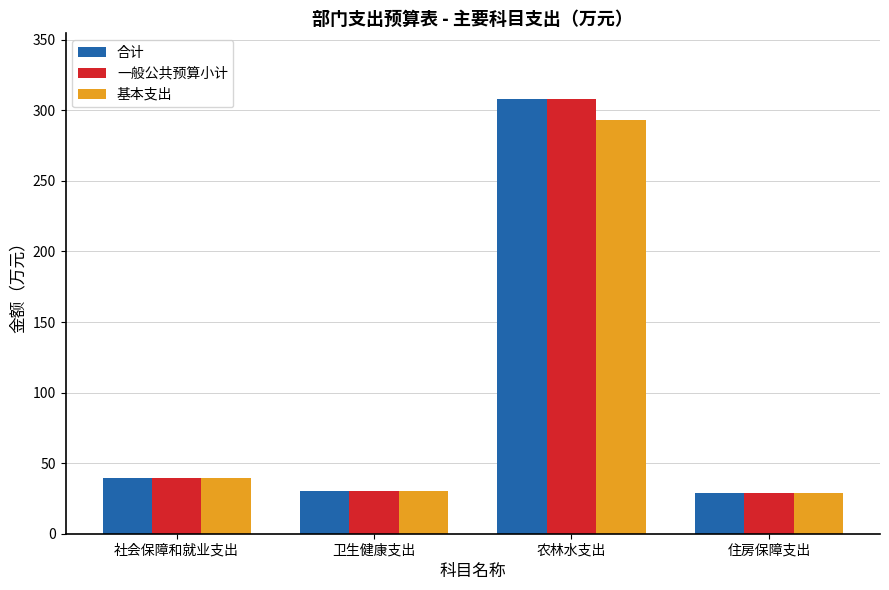

The value of 一般公共预算小计 at 农林水支出 is 405.2. True or false?

False